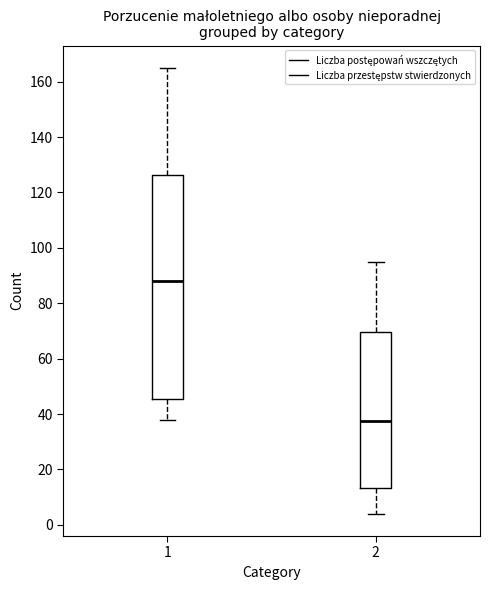

Which box's median line is the lowest?

2